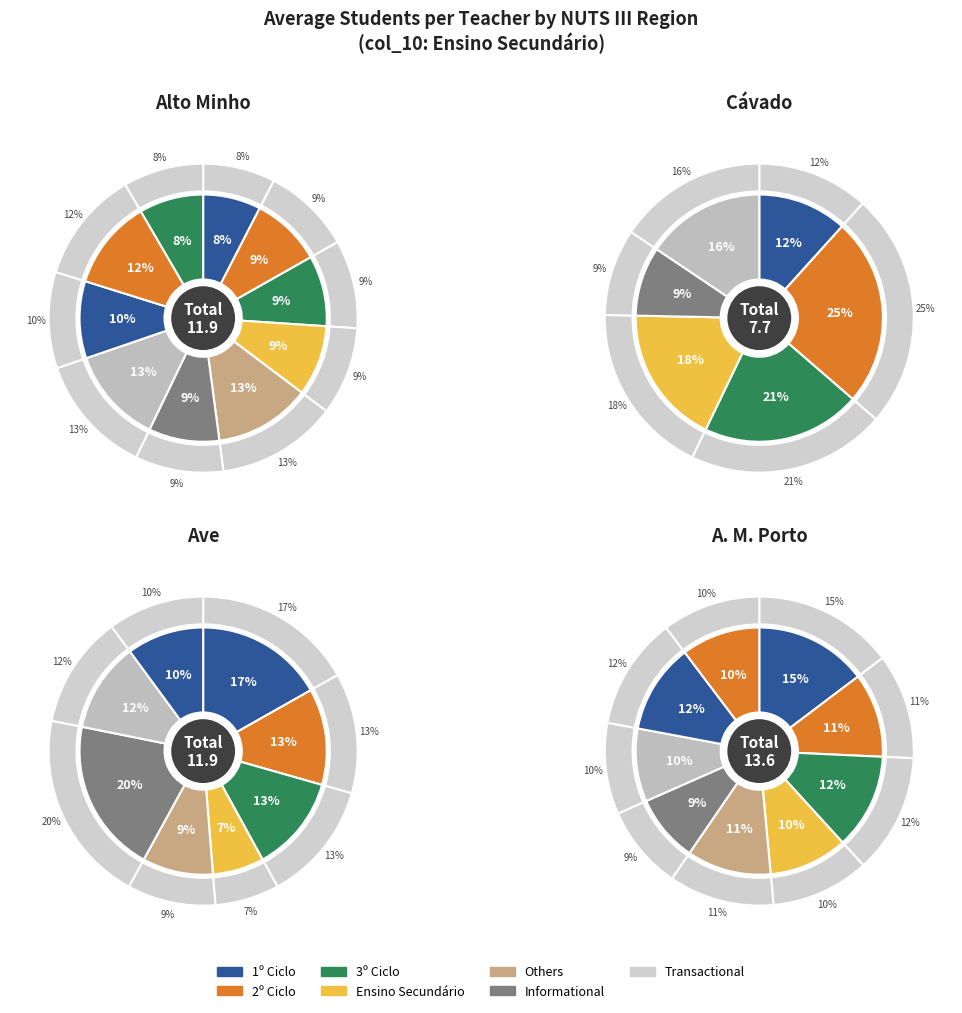

Which slice is the smallest?

3º Ciclo